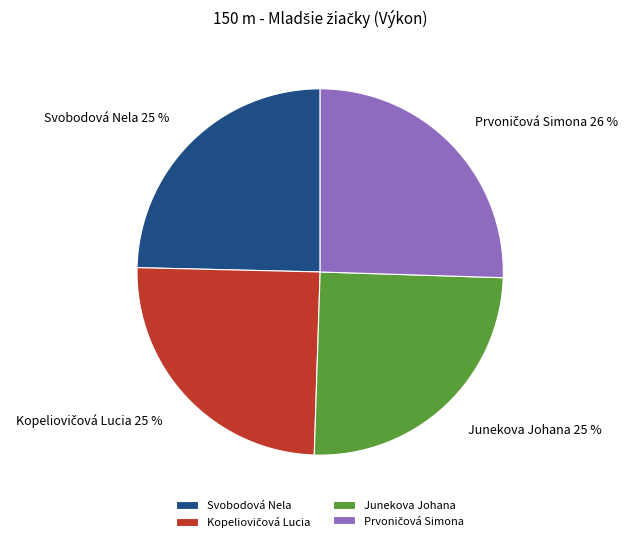

Count the number of slices in the pie.

4